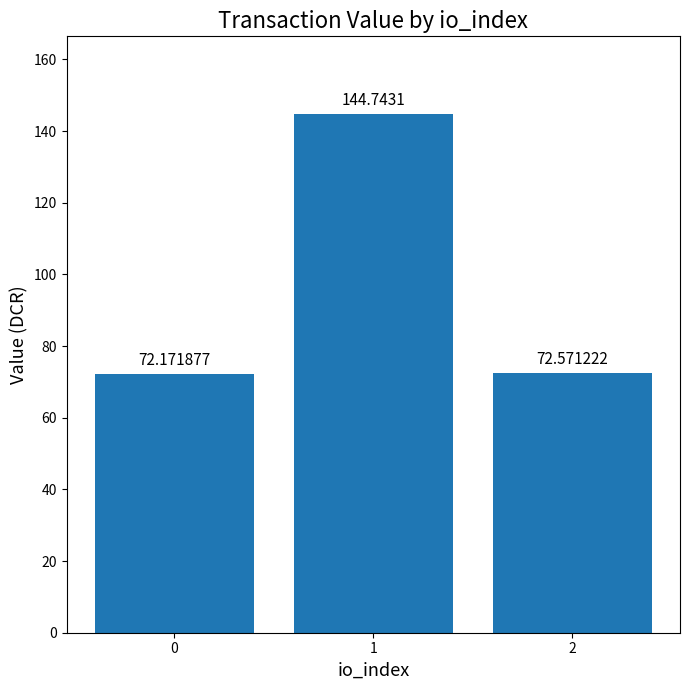

List the labels in order of value, largest first.

1, 2, 0